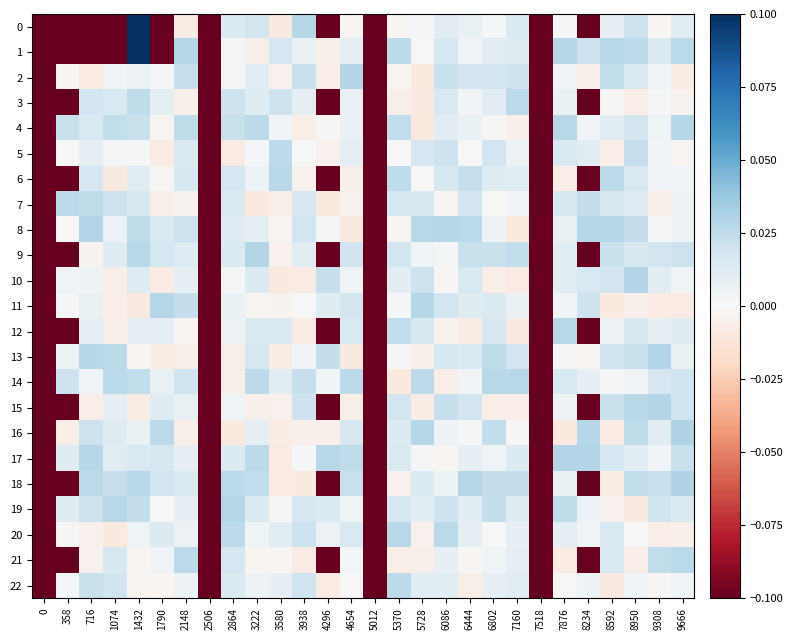

Reading right to left, transcribe all the data shown in this chart.

0: 9666=0.0	9308=-0.0	8950=0.0	8592=0.0	8234=-0.1	7876=0.0	7518=-0.1	7160=0.0	6802=0.0	6444=0.0	6086=0.0	5728=0.0	5370=-0.0	5012=-0.1	4654=-0.0	4296=-0.1	3938=0.0	3580=-0.0	3222=0.0	2864=0.0	2506=-0.1	2148=-0.0	1790=-0.1	1432=0.1	1074=-0.1	716=-0.1	358=-0.1	0=-0.1
1: 9666=0.0	9308=0.0	8950=0.0	8592=0.0	8234=0.0	7876=0.0	7518=-0.1	7160=0.0	6802=0.0	6444=0.0	6086=0.0	5728=0.0	5370=0.0	5012=-0.1	4654=0.0	4296=-0.0	3938=0.0	3580=0.0	3222=-0.0	2864=0.0	2506=-0.1	2148=0.0	1790=-0.1	1432=0.1	1074=-0.1	716=-0.1	358=-0.1	0=-0.1
2: 9666=-0.0	9308=0.0	8950=0.0	8592=0.0	8234=-0.0	7876=0.0	7518=-0.1	7160=0.0	6802=0.0	6444=0.0	6086=0.0	5728=-0.0	5370=-0.0	5012=-0.1	4654=0.0	4296=-0.0	3938=0.0	3580=-0.0	3222=0.0	2864=0.0	2506=-0.1	2148=0.0	1790=0.0	1432=0.0	1074=0.0	716=-0.0	358=-0.0	0=-0.1
3: 9666=-0.0	9308=0.0	8950=-0.0	8592=-0.0	8234=-0.1	7876=0.0	7518=-0.1	7160=0.0	6802=0.0	6444=0.0	6086=0.0	5728=-0.0	5370=-0.0	5012=-0.1	4654=0.0	4296=-0.1	3938=0.0	3580=0.0	3222=0.0	2864=0.0	2506=-0.1	2148=-0.0	1790=0.0	1432=0.0	1074=0.0	716=0.0	358=-0.1	0=-0.1
4: 9666=0.0	9308=0.0	8950=0.0	8592=0.0	8234=0.0	7876=0.0	7518=-0.1	7160=-0.0	6802=-0.0	6444=0.0	6086=0.0	5728=-0.0	5370=0.0	5012=-0.1	4654=0.0	4296=-0.0	3938=-0.0	3580=0.0	3222=0.0	2864=0.0	2506=-0.1	2148=0.0	1790=-0.0	1432=0.0	1074=0.0	716=0.0	358=0.0	0=-0.1
5: 9666=-0.0	9308=0.0	8950=0.0	8592=-0.0	8234=0.0	7876=0.0	7518=-0.1	7160=0.0	6802=0.0	6444=-0.0	6086=0.0	5728=0.0	5370=-0.0	5012=-0.1	4654=0.0	4296=-0.0	3938=-0.0	3580=0.0	3222=0.0	2864=-0.0	2506=-0.1	2148=0.0	1790=-0.0	1432=0.0	1074=0.0	716=0.0	358=0.0	0=-0.1
6: 9666=0.0	9308=0.0	8950=0.0	8592=0.0	8234=-0.1	7876=-0.0	7518=-0.1	7160=0.0	6802=0.0	6444=0.0	6086=0.0	5728=0.0	5370=0.0	5012=-0.1	4654=-0.0	4296=-0.1	3938=-0.0	3580=0.0	3222=0.0	2864=0.0	2506=-0.1	2148=0.0	1790=-0.0	1432=0.0	1074=-0.0	716=0.0	358=-0.1	0=-0.1
7: 9666=0.0	9308=-0.0	8950=0.0	8592=0.0	8234=0.0	7876=0.0	7518=-0.1	7160=0.0	6802=-0.0	6444=0.0	6086=-0.0	5728=0.0	5370=0.0	5012=-0.1	4654=-0.0	4296=-0.0	3938=0.0	3580=-0.0	3222=-0.0	2864=0.0	2506=-0.1	2148=-0.0	1790=-0.0	1432=0.0	1074=0.0	716=0.0	358=0.0	0=-0.1
8: 9666=0.0	9308=0.0	8950=0.0	8592=0.0	8234=0.0	7876=0.0	7518=-0.1	7160=-0.0	6802=0.0	6444=0.0	6086=0.0	5728=0.0	5370=-0.0	5012=-0.1	4654=-0.0	4296=0.0	3938=0.0	3580=-0.0	3222=0.0	2864=0.0	2506=-0.1	2148=0.0	1790=0.0	1432=0.0	1074=0.0	716=0.0	358=-0.0	0=-0.1
9: 9666=0.0	9308=0.0	8950=0.0	8592=0.0	8234=-0.1	7876=0.0	7518=-0.1	7160=0.0	6802=0.0	6444=0.0	6086=0.0	5728=0.0	5370=0.0	5012=-0.1	4654=0.0	4296=-0.1	3938=0.0	3580=-0.0	3222=0.0	2864=0.0	2506=-0.1	2148=0.0	1790=0.0	1432=0.0	1074=0.0	716=-0.0	358=-0.1	0=-0.1
10: 9666=0.0	9308=0.0	8950=0.0	8592=0.0	8234=0.0	7876=0.0	7518=-0.1	7160=-0.0	6802=-0.0	6444=0.0	6086=-0.0	5728=0.0	5370=0.0	5012=-0.1	4654=0.0	4296=0.0	3938=-0.0	3580=-0.0	3222=0.0	2864=0.0	2506=-0.1	2148=0.0	1790=-0.0	1432=0.0	1074=-0.0	716=0.0	358=0.0	0=-0.1
11: 9666=-0.0	9308=-0.0	8950=-0.0	8592=-0.0	8234=0.0	7876=0.0	7518=-0.1	7160=0.0	6802=0.0	6444=0.0	6086=0.0	5728=0.0	5370=0.0	5012=-0.1	4654=0.0	4296=0.0	3938=0.0	3580=-0.0	3222=-0.0	2864=0.0	2506=-0.1	2148=0.0	1790=0.0	1432=-0.0	1074=-0.0	716=0.0	358=0.0	0=-0.1
12: 9666=0.0	9308=0.0	8950=0.0	8592=0.0	8234=-0.1	7876=0.0	7518=-0.1	7160=-0.0	6802=0.0	6444=-0.0	6086=-0.0	5728=0.0	5370=0.0	5012=-0.1	4654=0.0	4296=-0.1	3938=-0.0	3580=0.0	3222=0.0	2864=0.0	2506=-0.1	2148=-0.0	1790=0.0	1432=0.0	1074=-0.0	716=0.0	358=-0.1	0=-0.1
13: 9666=0.0	9308=0.0	8950=0.0	8592=0.0	8234=-0.0	7876=0.0	7518=-0.1	7160=0.0	6802=0.0	6444=0.0	6086=0.0	5728=-0.0	5370=0.0	5012=-0.1	4654=-0.0	4296=0.0	3938=0.0	3580=-0.0	3222=0.0	2864=-0.0	2506=-0.1	2148=-0.0	1790=-0.0	1432=-0.0	1074=0.0	716=0.0	358=0.0	0=-0.1
14: 9666=0.0	9308=0.0	8950=0.0	8592=0.0	8234=0.0	7876=0.0	7518=-0.1	7160=0.0	6802=0.0	6444=0.0	6086=-0.0	5728=0.0	5370=-0.0	5012=-0.1	4654=0.0	4296=0.0	3938=0.0	3580=0.0	3222=0.0	2864=-0.0	2506=-0.1	2148=0.0	1790=0.0	1432=0.0	1074=0.0	716=0.0	358=0.0	0=-0.1
15: 9666=0.0	9308=0.0	8950=0.0	8592=0.0	8234=-0.1	7876=0.0	7518=-0.1	7160=-0.0	6802=-0.0	6444=0.0	6086=0.0	5728=-0.0	5370=0.0	5012=-0.1	4654=-0.0	4296=-0.1	3938=0.0	3580=-0.0	3222=-0.0	2864=0.0	2506=-0.1	2148=0.0	1790=0.0	1432=-0.0	1074=0.0	716=-0.0	358=-0.1	0=-0.1
16: 9666=0.0	9308=0.0	8950=0.0	8592=-0.0	8234=0.0	7876=-0.0	7518=-0.1	7160=-0.0	6802=0.0	6444=0.0	6086=0.0	5728=0.0	5370=0.0	5012=-0.1	4654=0.0	4296=-0.0	3938=-0.0	3580=-0.0	3222=0.0	2864=-0.0	2506=-0.1	2148=-0.0	1790=0.0	1432=0.0	1074=0.0	716=0.0	358=-0.0	0=-0.1
17: 9666=0.0	9308=0.0	8950=0.0	8592=0.0	8234=0.0	7876=0.0	7518=-0.1	7160=0.0	6802=0.0	6444=0.0	6086=-0.0	5728=0.0	5370=0.0	5012=-0.1	4654=0.0	4296=0.0	3938=0.0	3580=-0.0	3222=0.0	2864=0.0	2506=-0.1	2148=0.0	1790=0.0	1432=0.0	1074=0.0	716=0.0	358=0.0	0=-0.1
18: 9666=0.0	9308=0.0	8950=0.0	8592=-0.0	8234=-0.1	7876=0.0	7518=-0.1	7160=0.0	6802=0.0	6444=0.0	6086=0.0	5728=0.0	5370=-0.0	5012=-0.1	4654=0.0	4296=-0.1	3938=-0.0	3580=-0.0	3222=0.0	2864=0.0	2506=-0.1	2148=0.0	1790=0.0	1432=0.0	1074=0.0	716=0.0	358=-0.1	0=-0.1
19: 9666=0.0	9308=0.0	8950=-0.0	8592=-0.0	8234=0.0	7876=0.0	7518=-0.1	7160=0.0	6802=0.0	6444=0.0	6086=0.0	5728=0.0	5370=0.0	5012=-0.1	4654=0.0	4296=0.0	3938=0.0	3580=-0.0	3222=0.0	2864=0.0	2506=-0.1	2148=0.0	1790=-0.0	1432=0.0	1074=0.0	716=0.0	358=0.0	0=-0.1
20: 9666=-0.0	9308=-0.0	8950=-0.0	8592=0.0	8234=0.0	7876=0.0	7518=-0.1	7160=0.0	6802=0.0	6444=0.0	6086=0.0	5728=-0.0	5370=0.0	5012=-0.1	4654=0.0	4296=0.0	3938=0.0	3580=0.0	3222=0.0	2864=0.0	2506=-0.1	2148=0.0	1790=0.0	1432=0.0	1074=-0.0	716=-0.0	358=-0.0	0=-0.1
21: 9666=0.0	9308=0.0	8950=-0.0	8592=0.0	8234=-0.1	7876=-0.0	7518=-0.1	7160=0.0	6802=0.0	6444=-0.0	6086=0.0	5728=-0.0	5370=-0.0	5012=-0.1	4654=0.0	4296=-0.1	3938=-0.0	3580=-0.0	3222=-0.0	2864=0.0	2506=-0.1	2148=0.0	1790=0.0	1432=-0.0	1074=0.0	716=-0.0	358=-0.1	0=-0.1
22: 9666=0.0	9308=-0.0	8950=0.0	8592=-0.0	8234=0.0	7876=0.0	7518=-0.1	7160=0.0	6802=0.0	6444=-0.0	6086=0.0	5728=0.0	5370=0.0	5012=-0.1	4654=0.0	4296=-0.0	3938=0.0	3580=0.0	3222=0.0	2864=0.0	2506=-0.1	2148=0.0	1790=-0.0	1432=-0.0	1074=0.0	716=0.0	358=0.0	0=-0.1